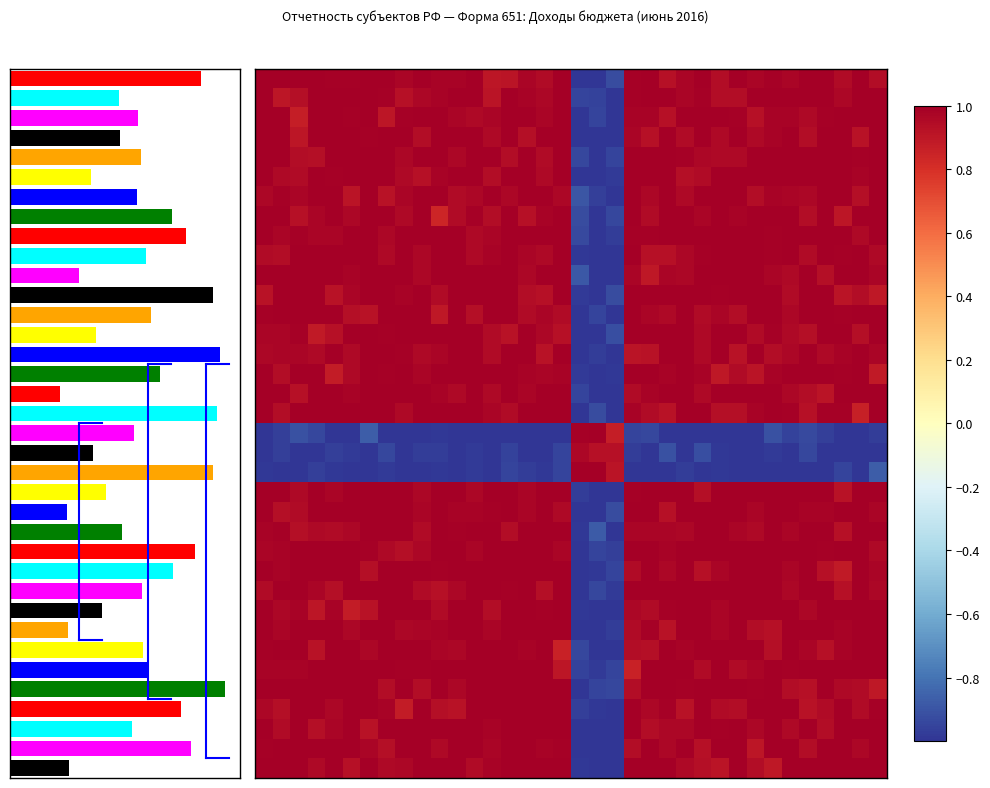

At how many categories does at least one series exceed 0?

36